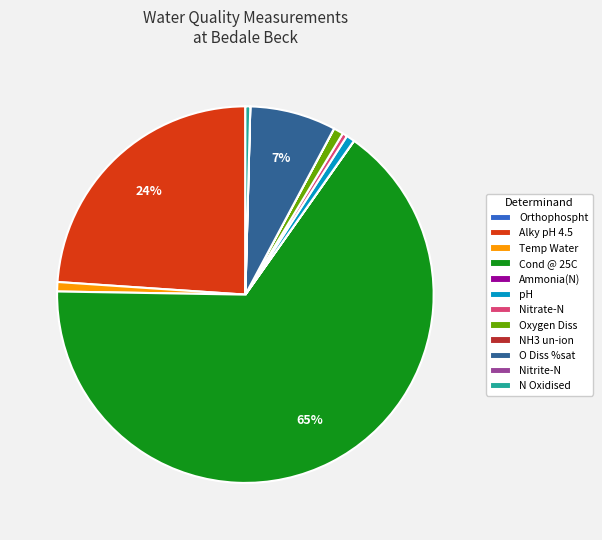

The Alky pH 4.5 slice represents 32% of the pie. True or false?

False